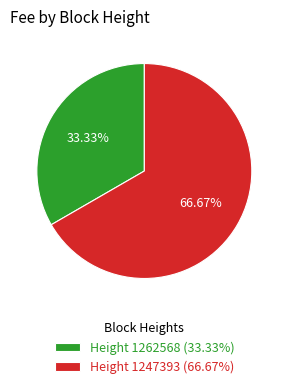

Rank the categories by value from lowest to highest.

Height 1262568 (33.33%), Height 1247393 (66.67%)